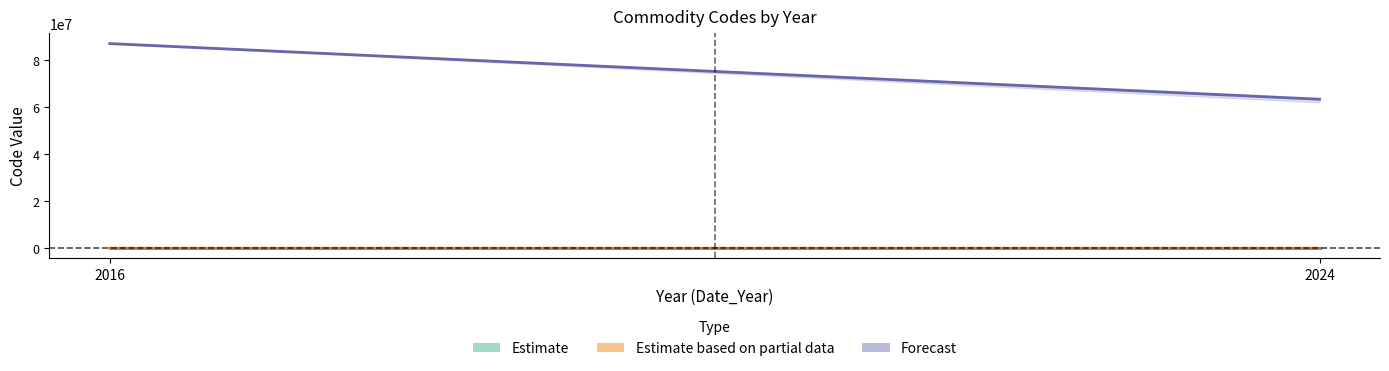

What is the maximum value for Hs2Code?

87